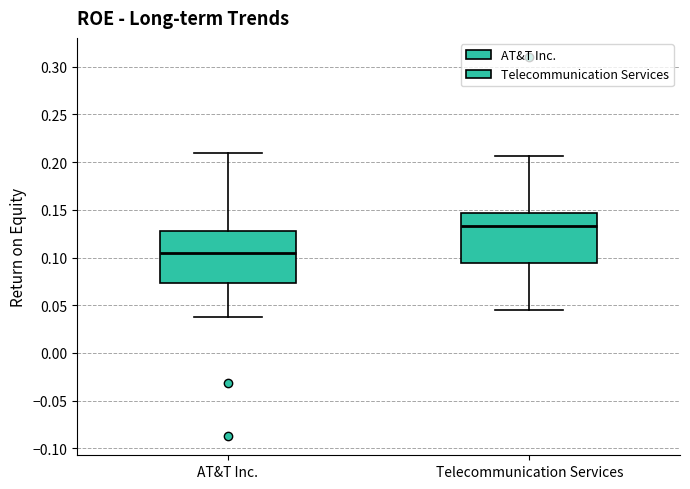

Reading left to right, read every box against the y-axis: the position of its median line, the range the box covers, and the ends of its whiskers. The values are not printed on the chart, so give them approximately, as read against the axis.

AT&T Inc.: median 0.105, box 0.075 to 0.130, whiskers 0.035 to 0.210
Telecommunication Services: median 0.135, box 0.095 to 0.145, whiskers 0.045 to 0.205